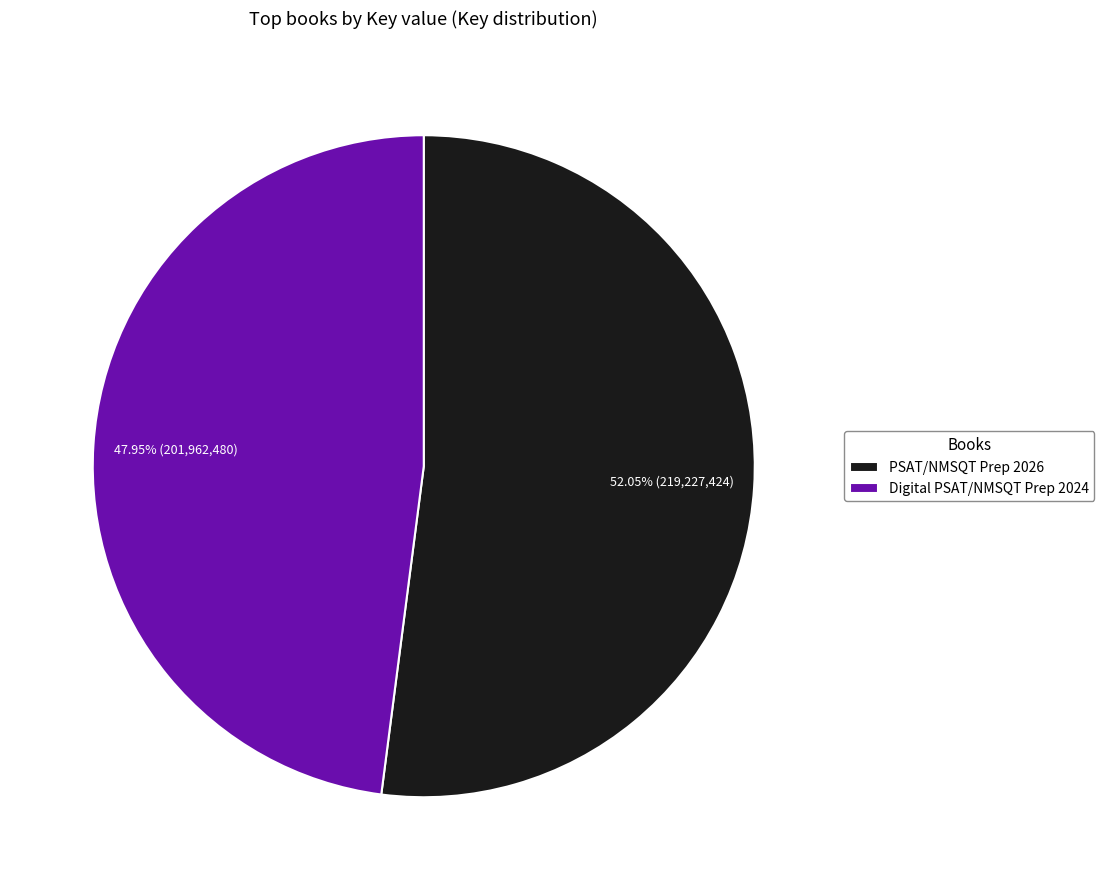

What is the ratio of the value at PSAT/NMSQT Prep 2026 to the value at Digital PSAT/NMSQT Prep 2024?

1.1